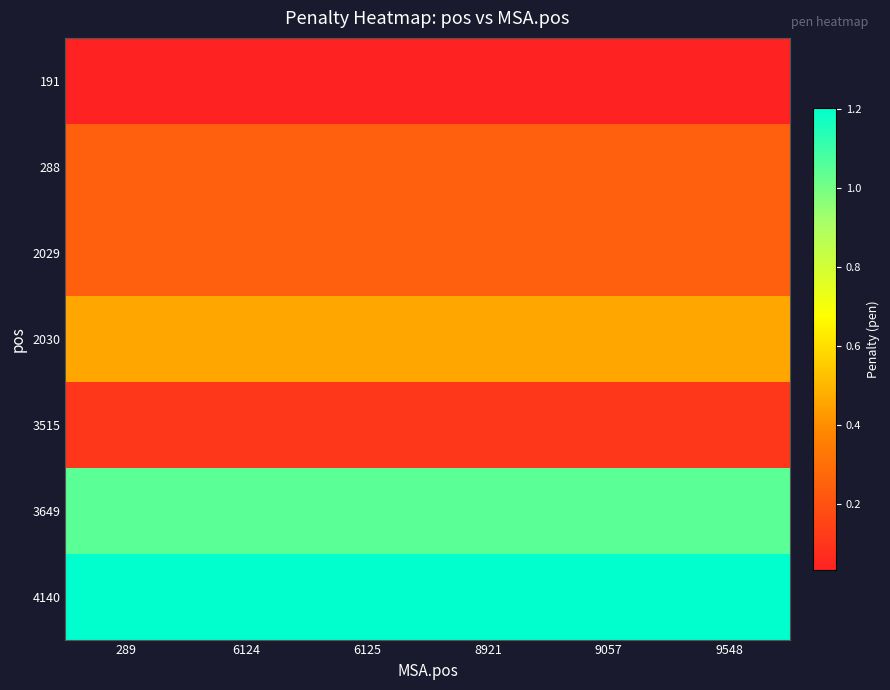

At which category does the chart reach its peak across all series?

289